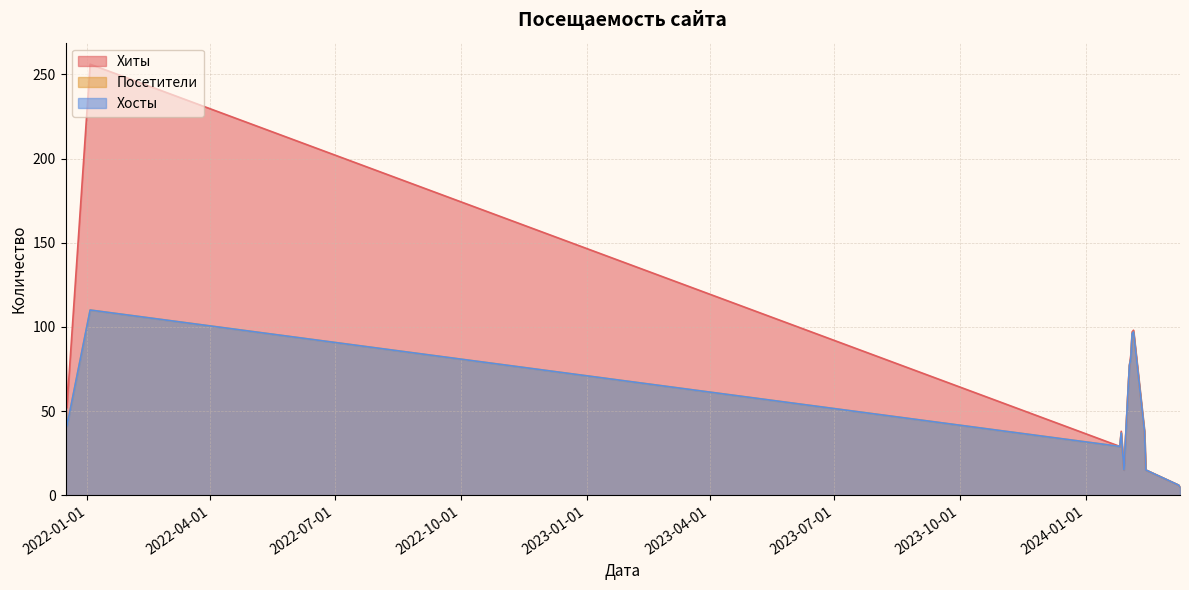

Does the chart have visible grid lines?

Yes